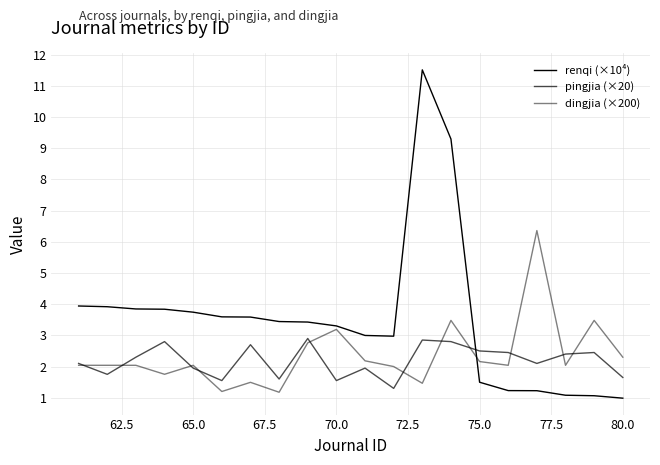

Does the chart have visible grid lines?

Yes